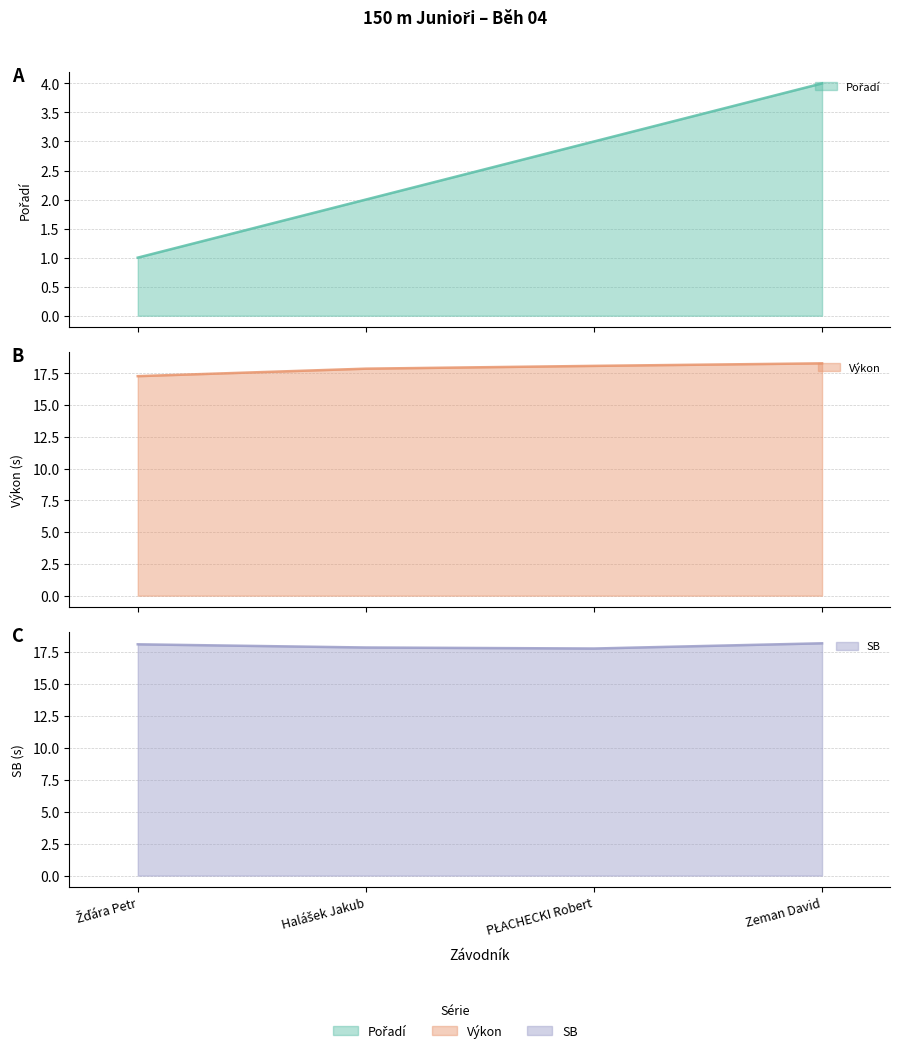

What is the label of the 4th point from the right?

Žďára Petr